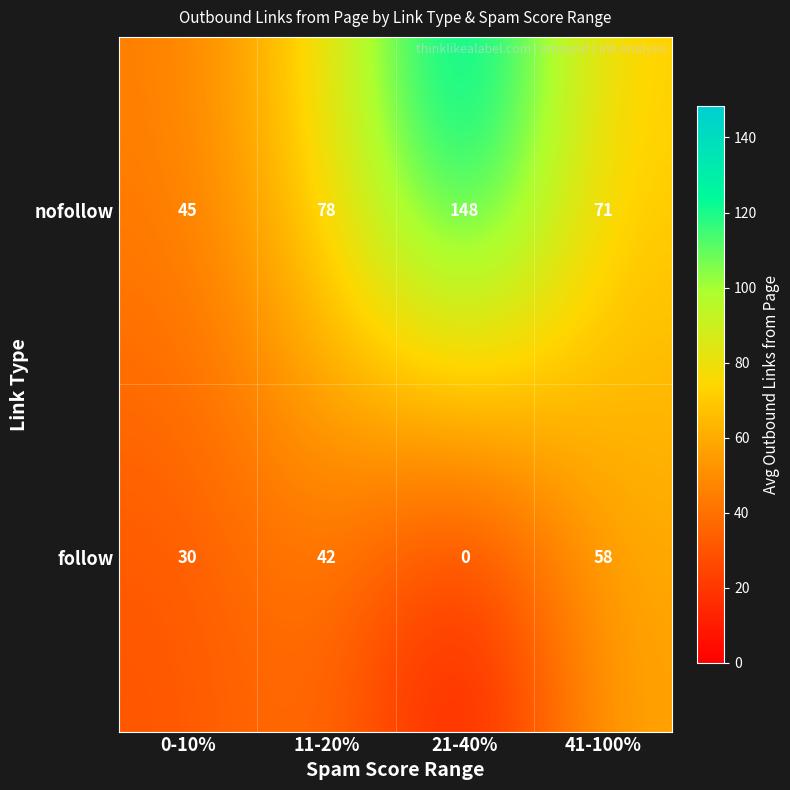

Count the follow values in the range 30 to 58.

3